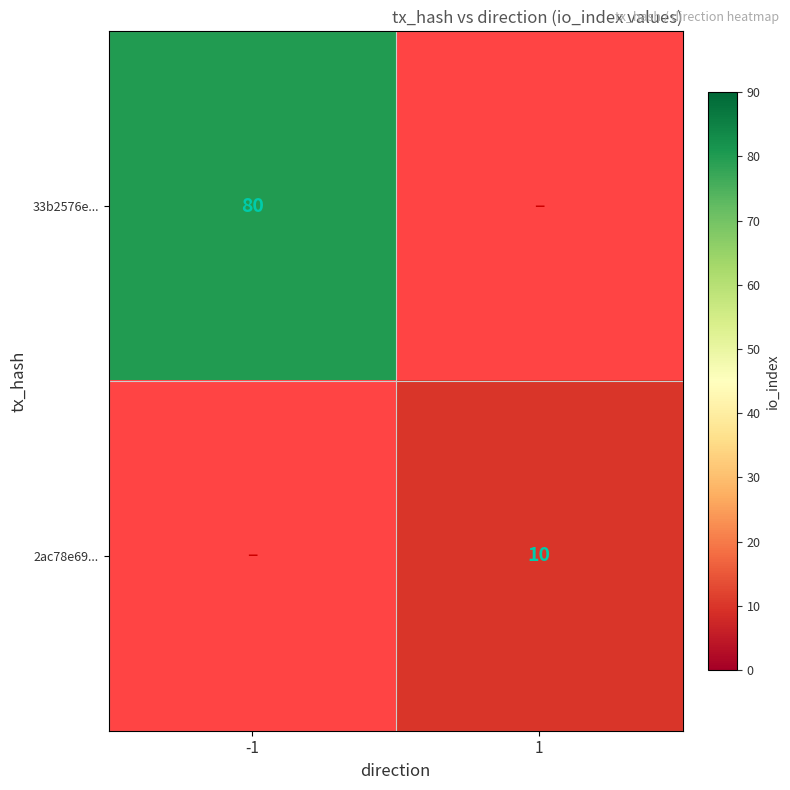

The 2ac78e69... series shows 6 at 1. True or false?

False